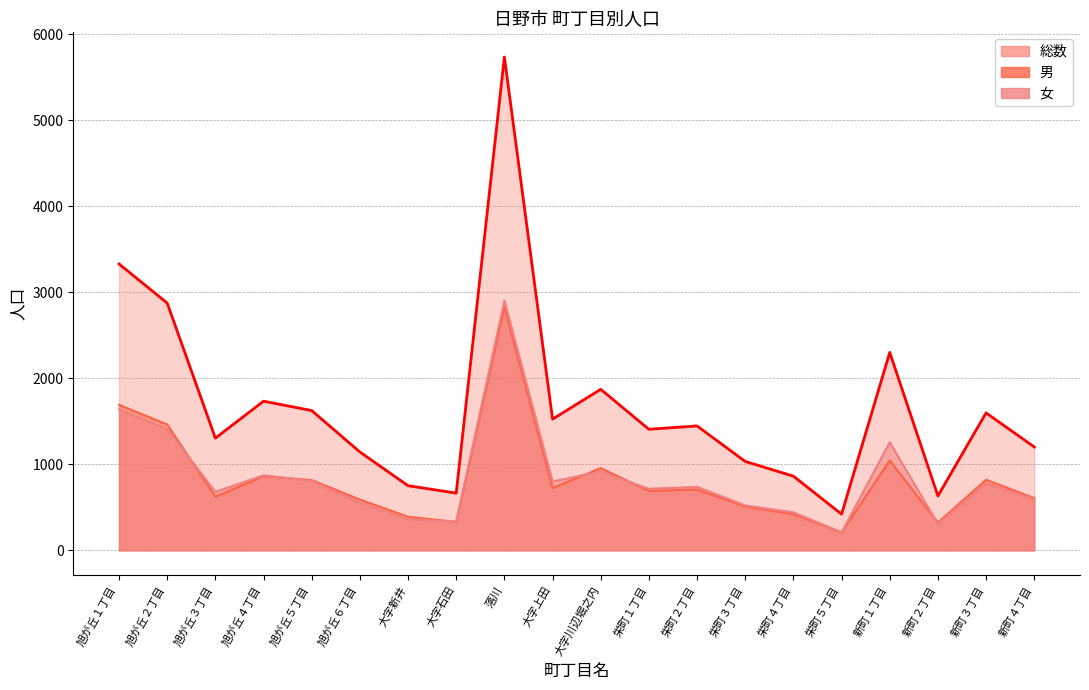

What is the difference between the maximum and minimum values in the 女 series?

2696